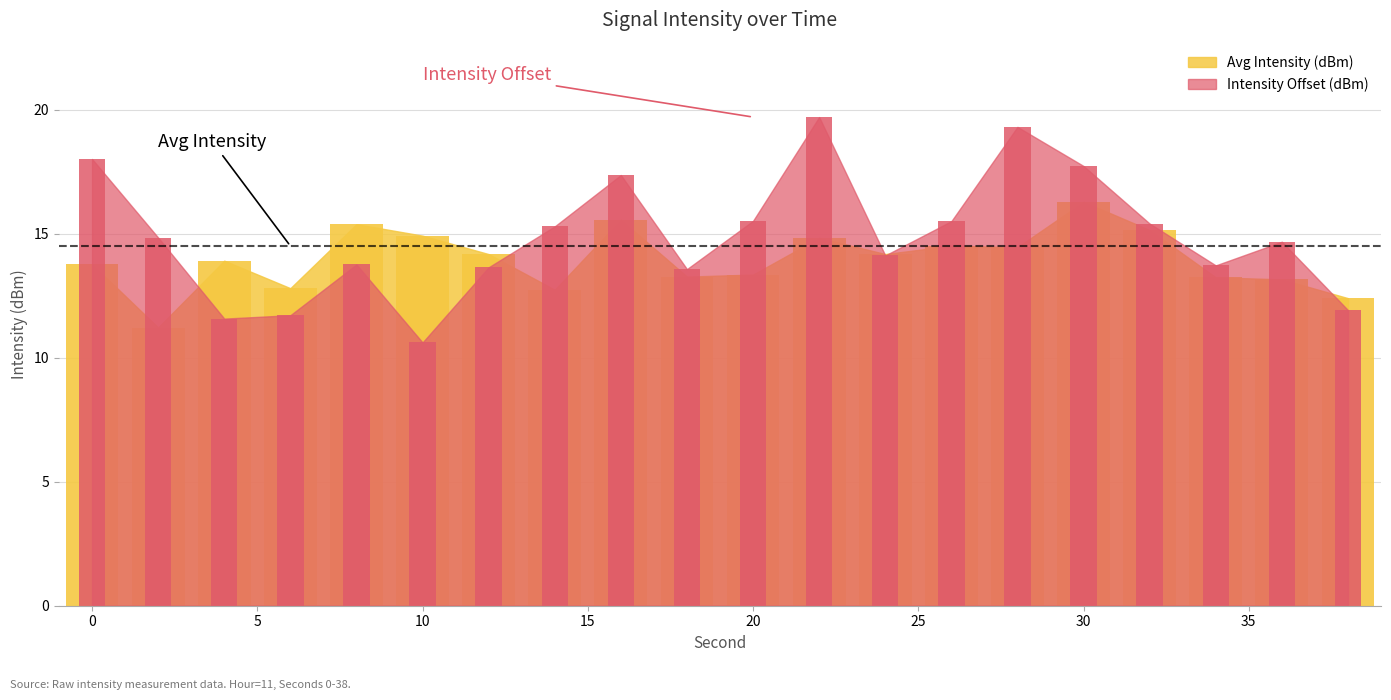

Reading left to right, extract all data points from this chart.

Avg Intensity (dBm): 0=13.8	2=11.2	4=13.9	6=12.8	8=15.4	10=14.9	12=14.2	14=12.7	16=15.6	18=13.3	20=13.3	22=14.8	24=14.2	26=14.5	28=14.4	30=16.3	32=15.1	34=13.2	36=13.2	38=12.4
Intensity Offset (dBm): 0=18.0	2=14.8	4=11.6	6=11.7	8=13.8	10=10.6	12=13.6	14=15.3	16=17.4	18=13.6	20=15.5	22=19.7	24=14.1	26=15.5	28=19.3	30=17.7	32=15.4	34=13.7	36=14.7	38=11.9